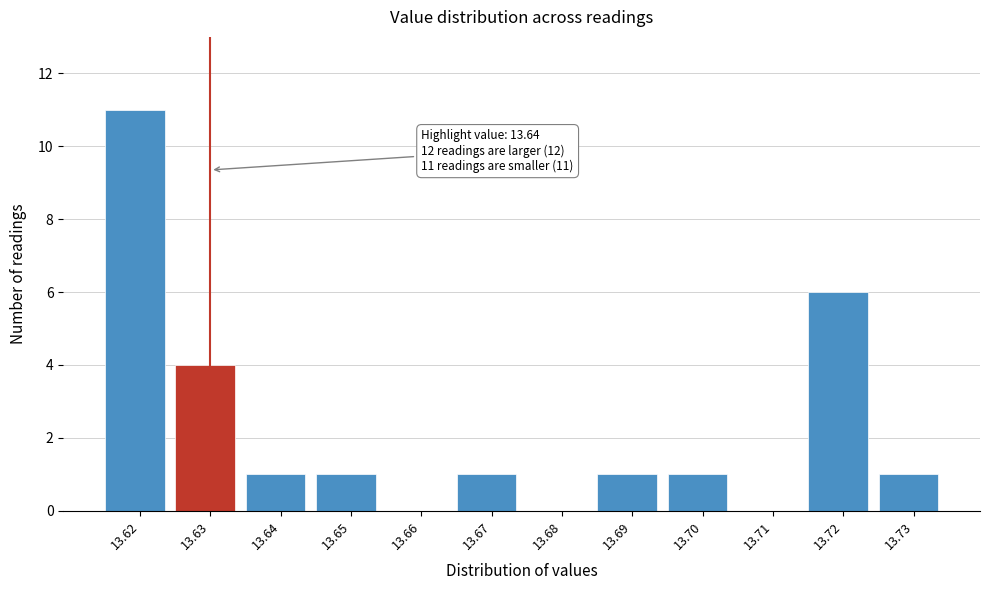

Reading left to right, extract all data points from this chart.

13.62=11	13.63=4	13.64=1	13.65=1	13.66=0	13.67=1	13.68=0	13.69=1	13.70=1	13.71=0	13.72=6	13.73=1